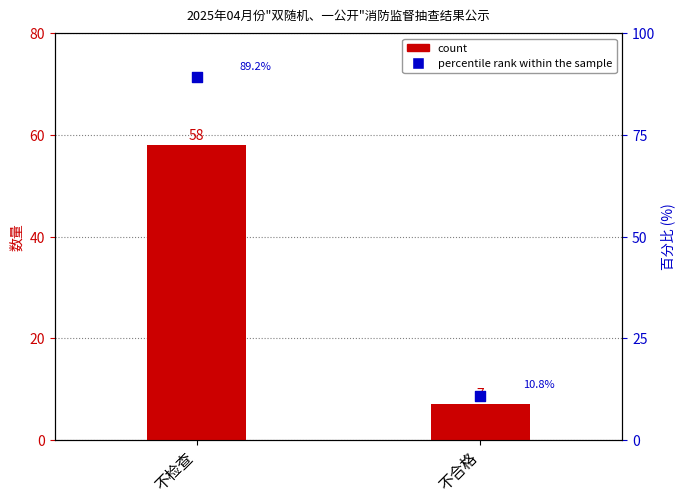

At which category is the sum across all series the highest?

不检查